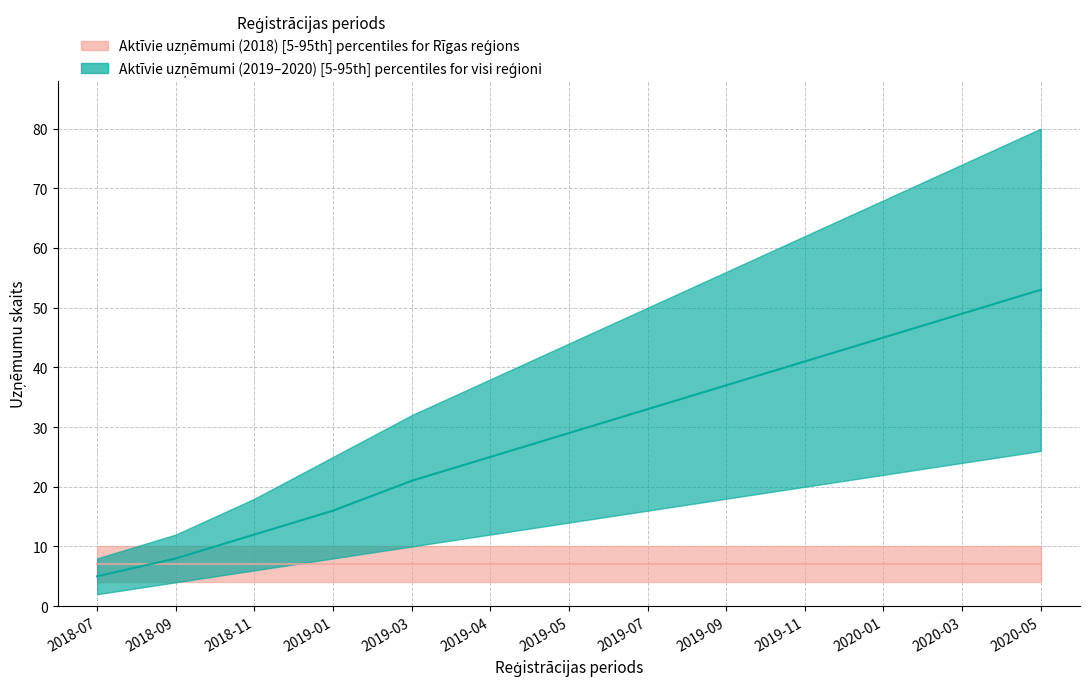

True or false: Reference_upper has more than 1 interior local peaks.

False